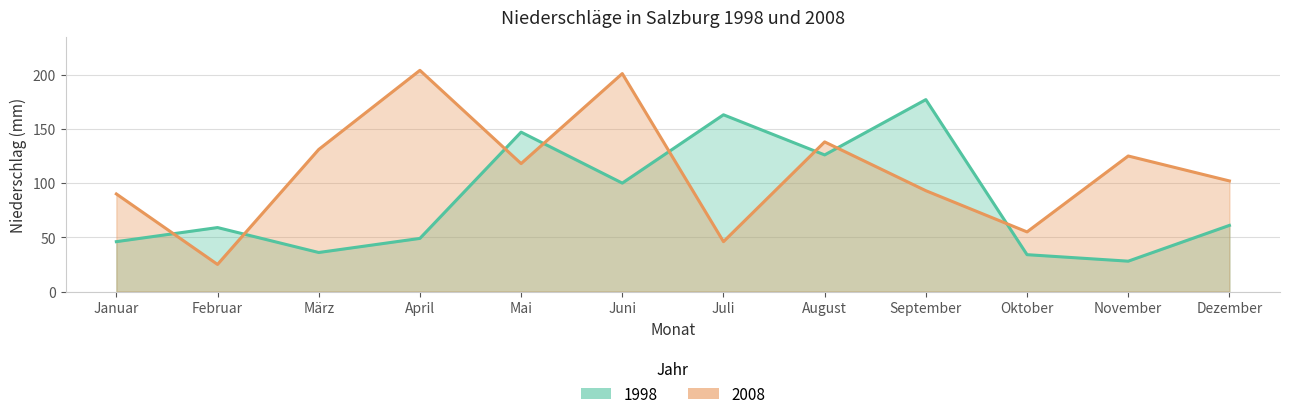

How many lines are shown in the chart?

2